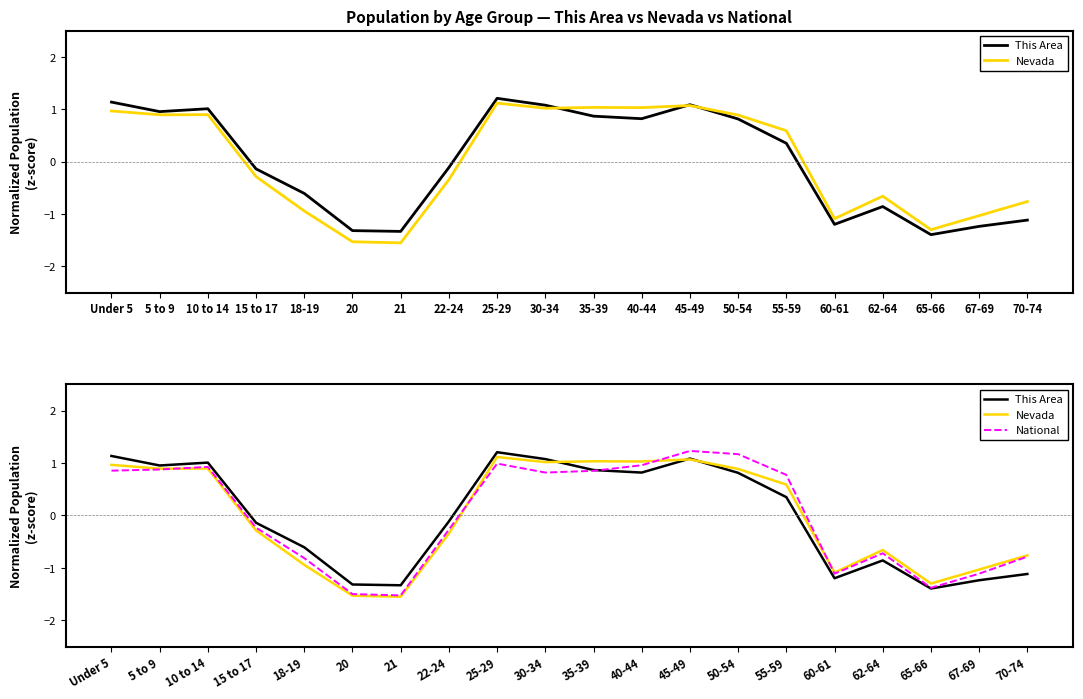

True or false: National and Nevada cross at least once.

True